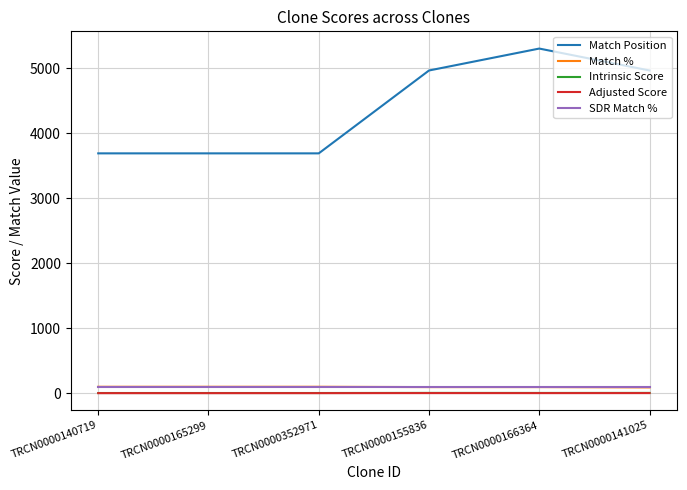

Is it true that Intrinsic Score equals 5.6 at TRCN0000141025?

True